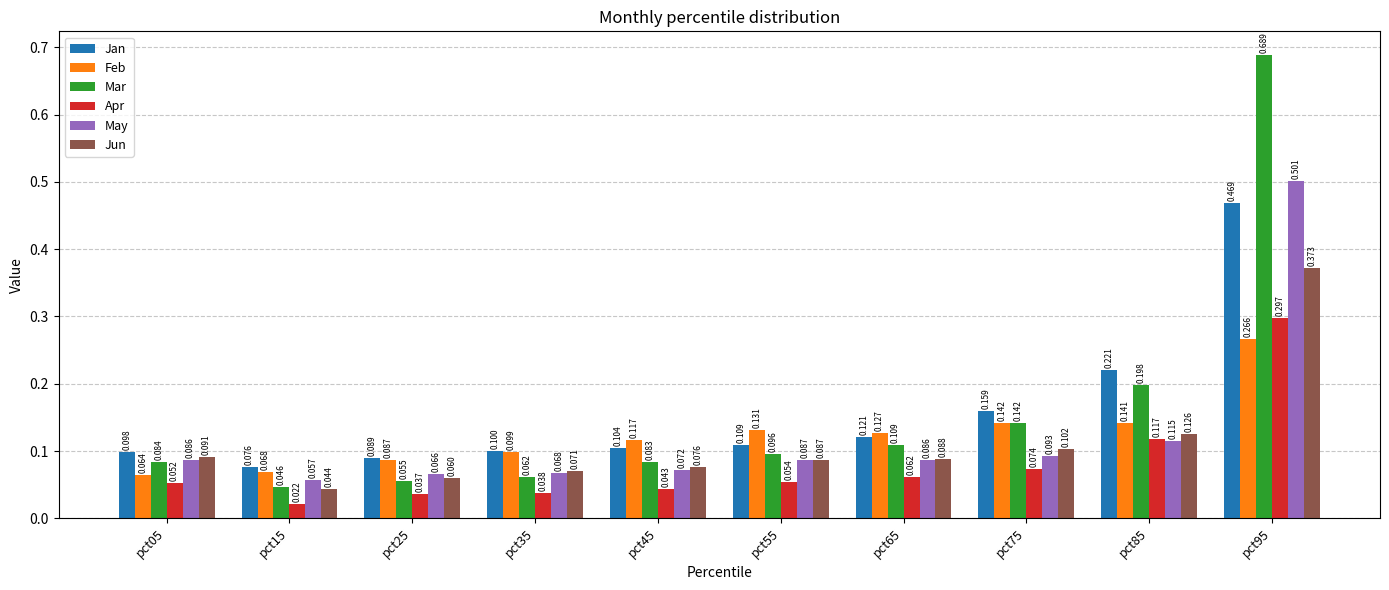

Is it true that Apr equals 0.1 at pct45?

False